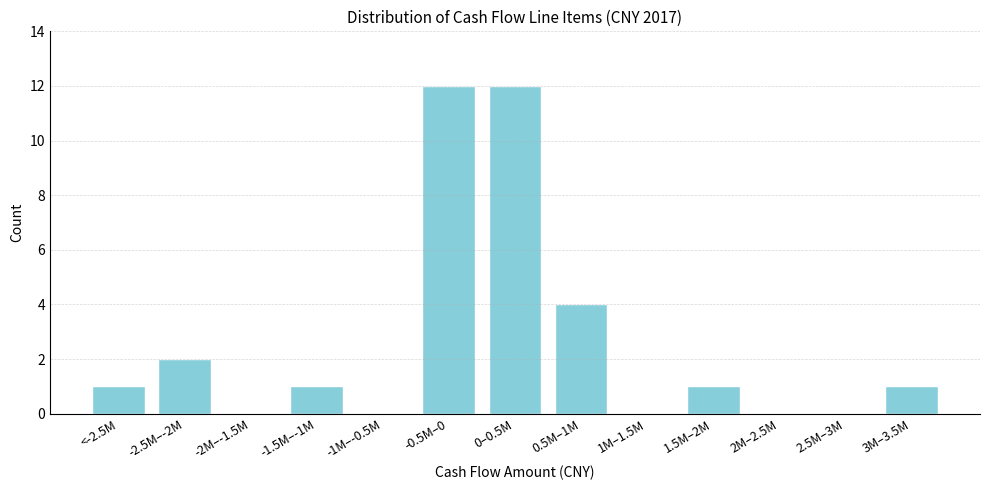

Reading left to right, what are all the values shown in this chart?

<-2.5M=1	-2.5M–-2M=2	-2M–-1.5M=0	-1.5M–-1M=1	-1M–-0.5M=0	-0.5M–0=12	0–0.5M=12	0.5M–1M=4	1M–1.5M=0	1.5M–2M=1	2M–2.5M=0	2.5M–3M=0	3M–3.5M=1